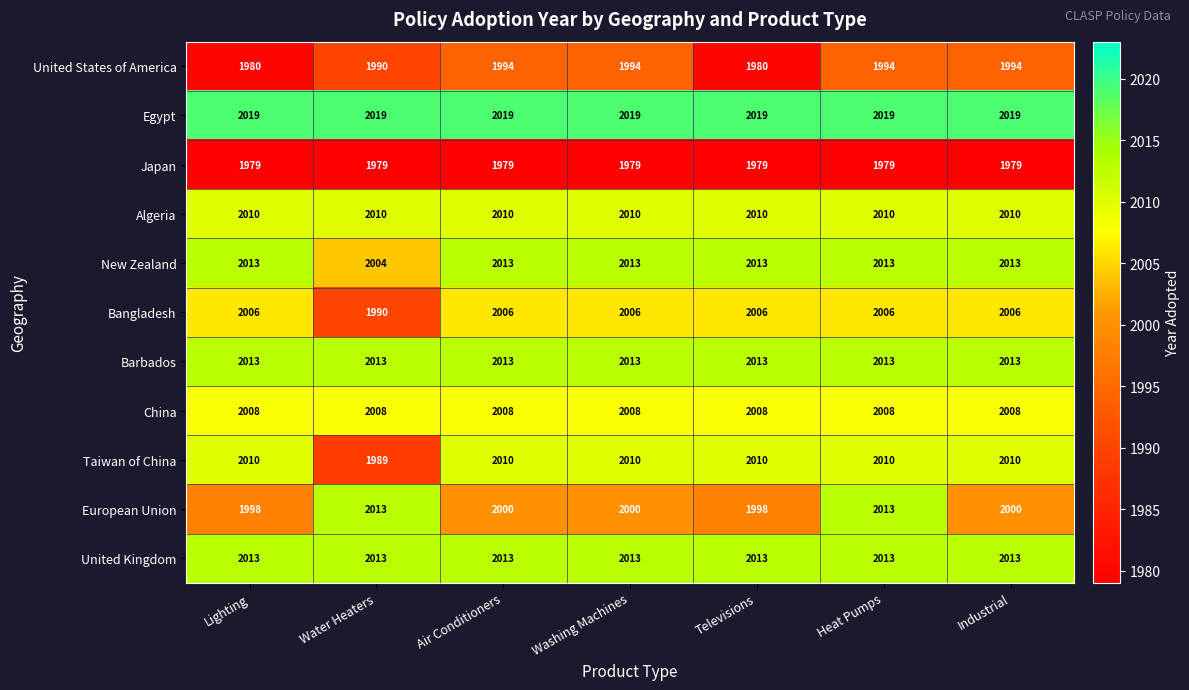

Count the number of categories in the chart.

7